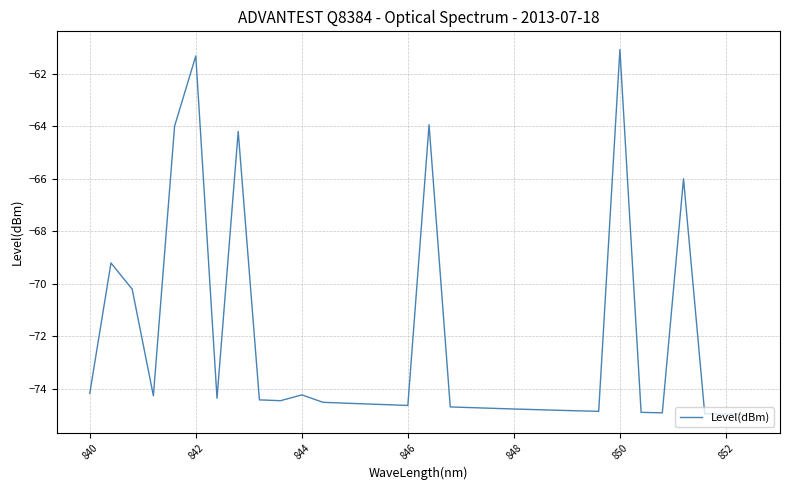

What is the minimum value shown in the chart?

-75.0